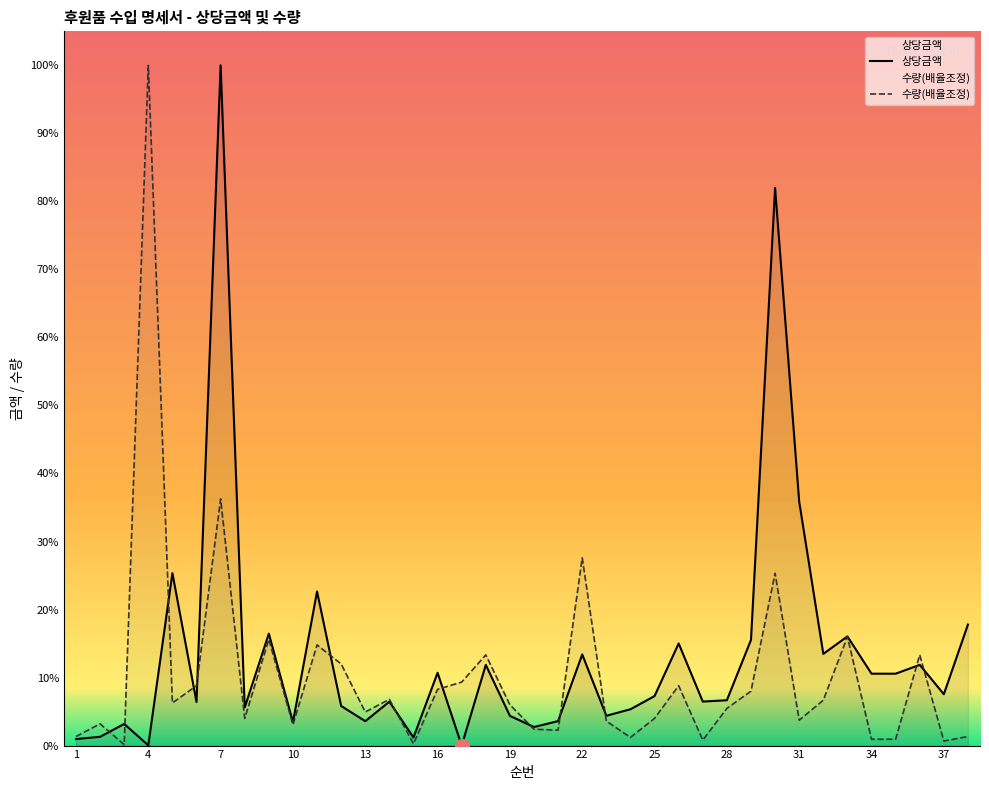

Which has a higher value, 24 or 20?

24